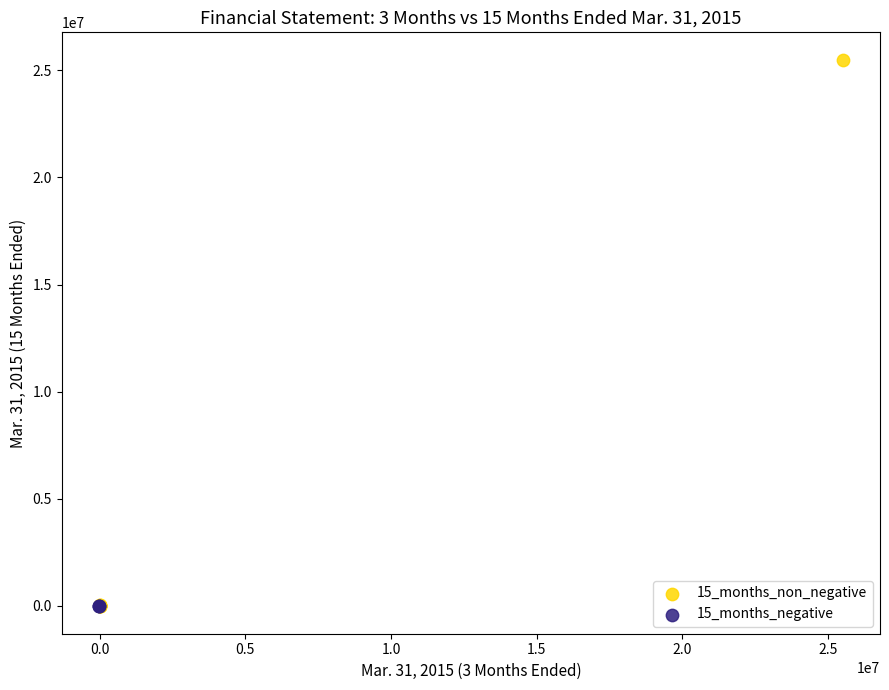

Which series contains the highest Y value?

15_months_non_negative